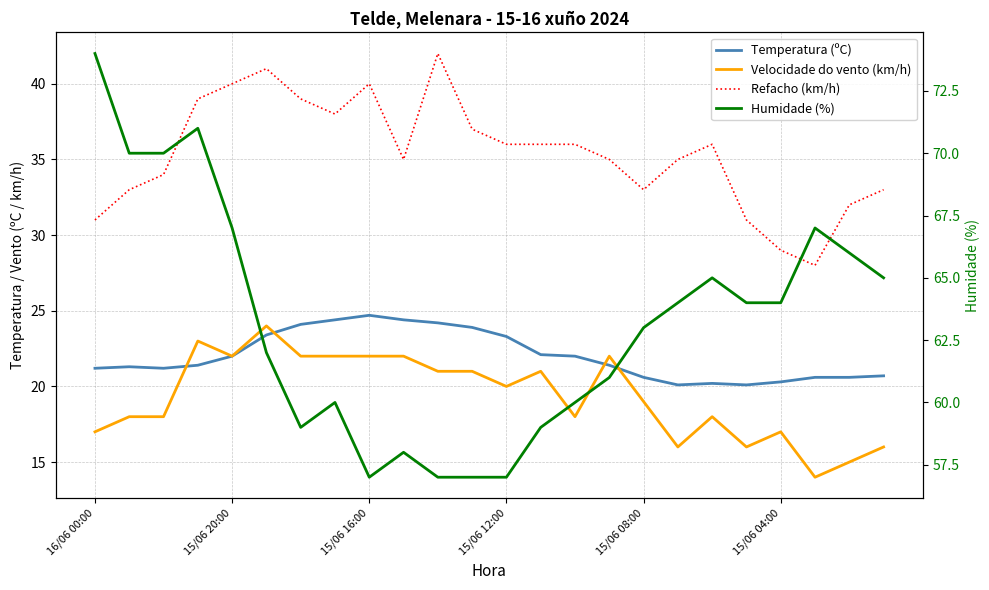

At 15/06 12:00, list the series in order from smallest to largest.

Velocidade do vento (km/h), Temperatura (ºC), Refacho (km/h), Humidade (%)